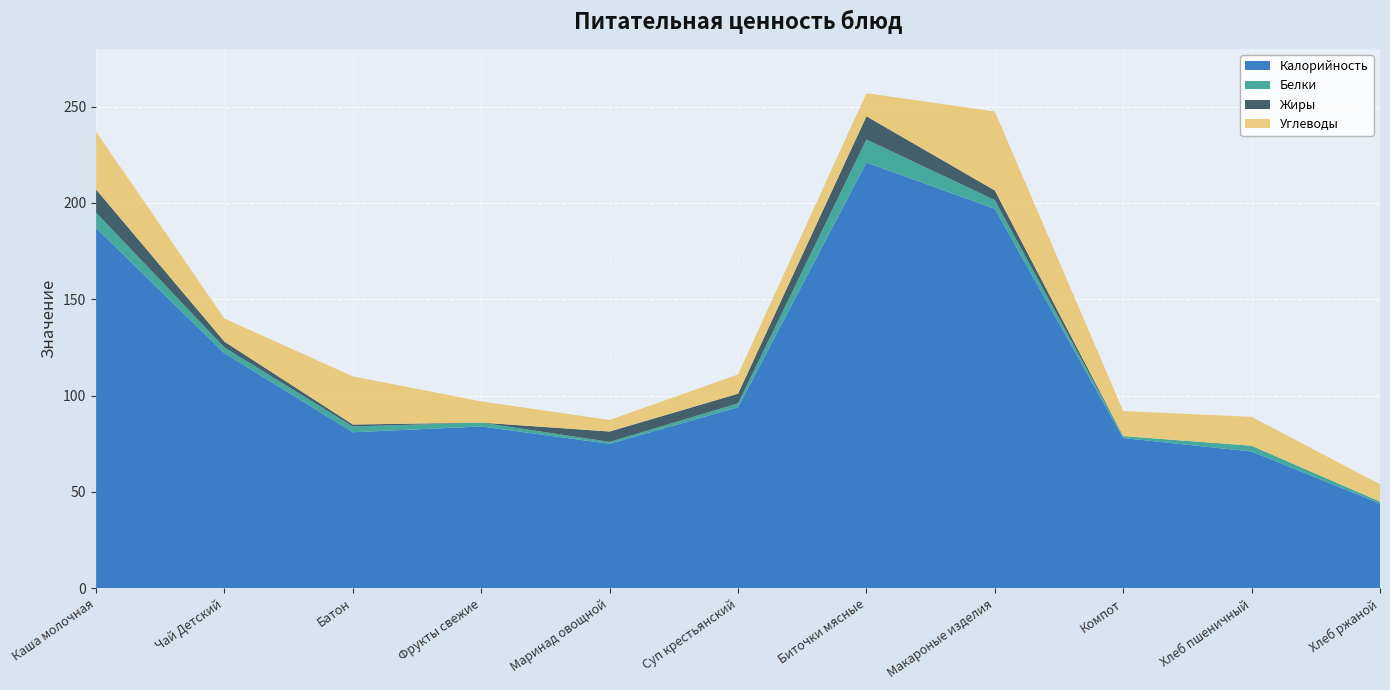

Reading left to right, extract all data points from this chart.

Калорийность: Каша молочная=187.0	Чай Детский=122.0	Батон=81.0	Фрукты свежие=84.0	Маринад овощной=75.0	Суп крестьянский=94.0	Биточки мясные=221.0	Макароные изделия=197.0	Компот=78.0	Хлеб пшеничный=71.0	Хлеб ржаной=44.0
Белки: Каша молочная=8.0	Чай Детский=3.0	Батон=3.0	Фрукты свежие=2.0	Маринад овощной=1.0	Суп крестьянский=2.0	Биточки мясные=12.0	Макароные изделия=4.5	Компот=1.0	Хлеб пшеничный=3.0	Хлеб ржаной=1.0
Жиры: Каша молочная=12.0	Чай Детский=3.0	Батон=1.0	Фрукты свежие=0.0	Маринад овощной=5.4	Суп крестьянский=5.0	Биточки мясные=12.0	Макароные изделия=5.0	Компот=0.0	Хлеб пшеничный=0.0	Хлеб ржаной=0.0
Углеводы: Каша молочная=30.0	Чай Детский=12.0	Батон=25.0	Фрукты свежие=11.0	Маринад овощной=6.0	Суп крестьянский=10.0	Биточки мясные=12.0	Макароные изделия=41.0	Компот=13.0	Хлеб пшеничный=15.0	Хлеб ржаной=9.0